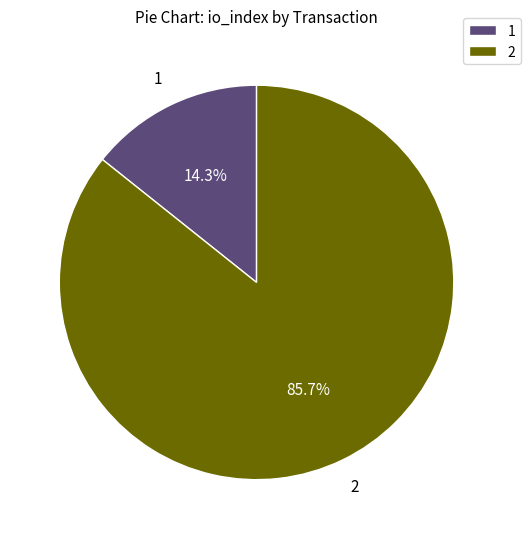

What percentage do 1 and 2 together represent?

100.0%